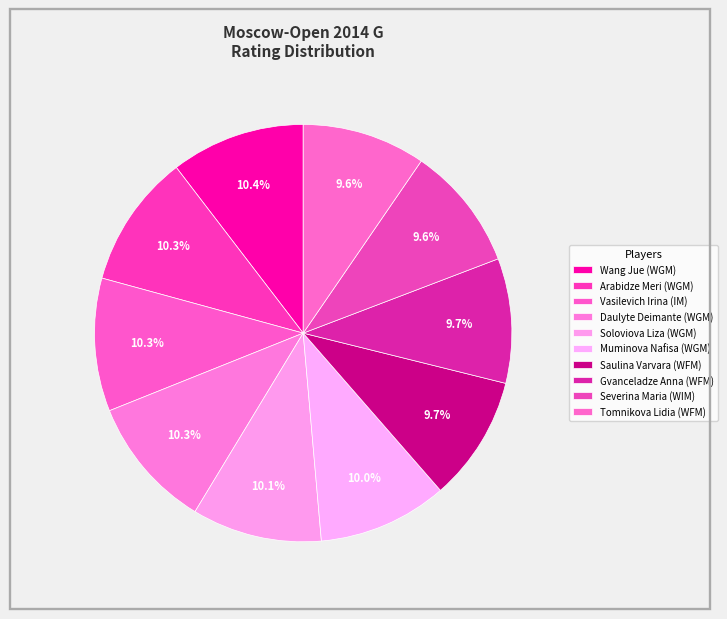

How many slices are in this pie chart?

10